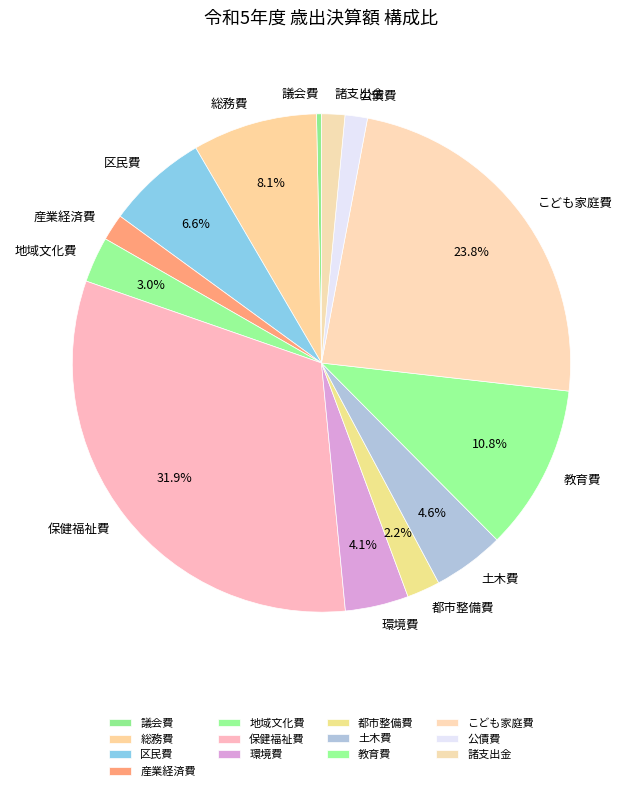

How many segments does this pie chart have?

13